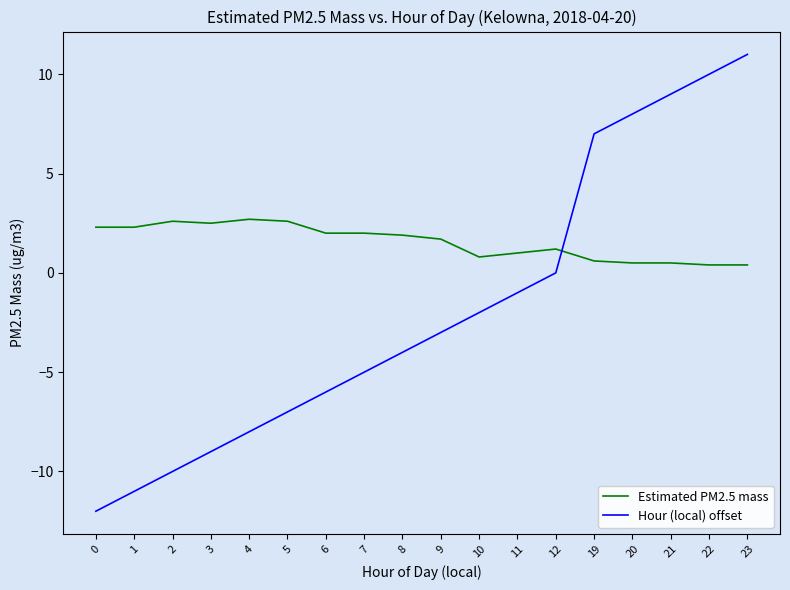

What is the greatest value displayed?

11.0